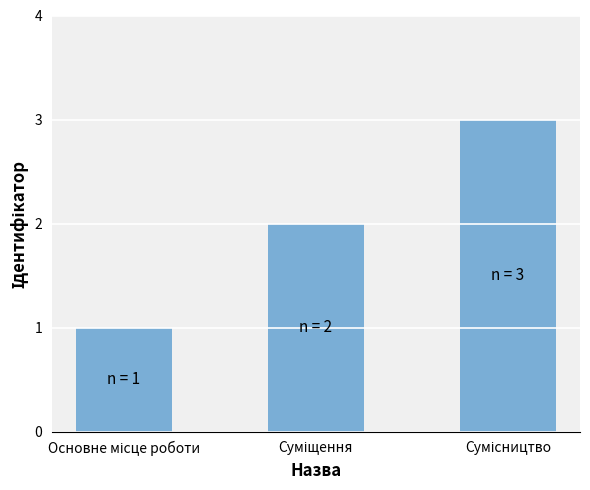

What is the value of the 2nd bar from the left?

2